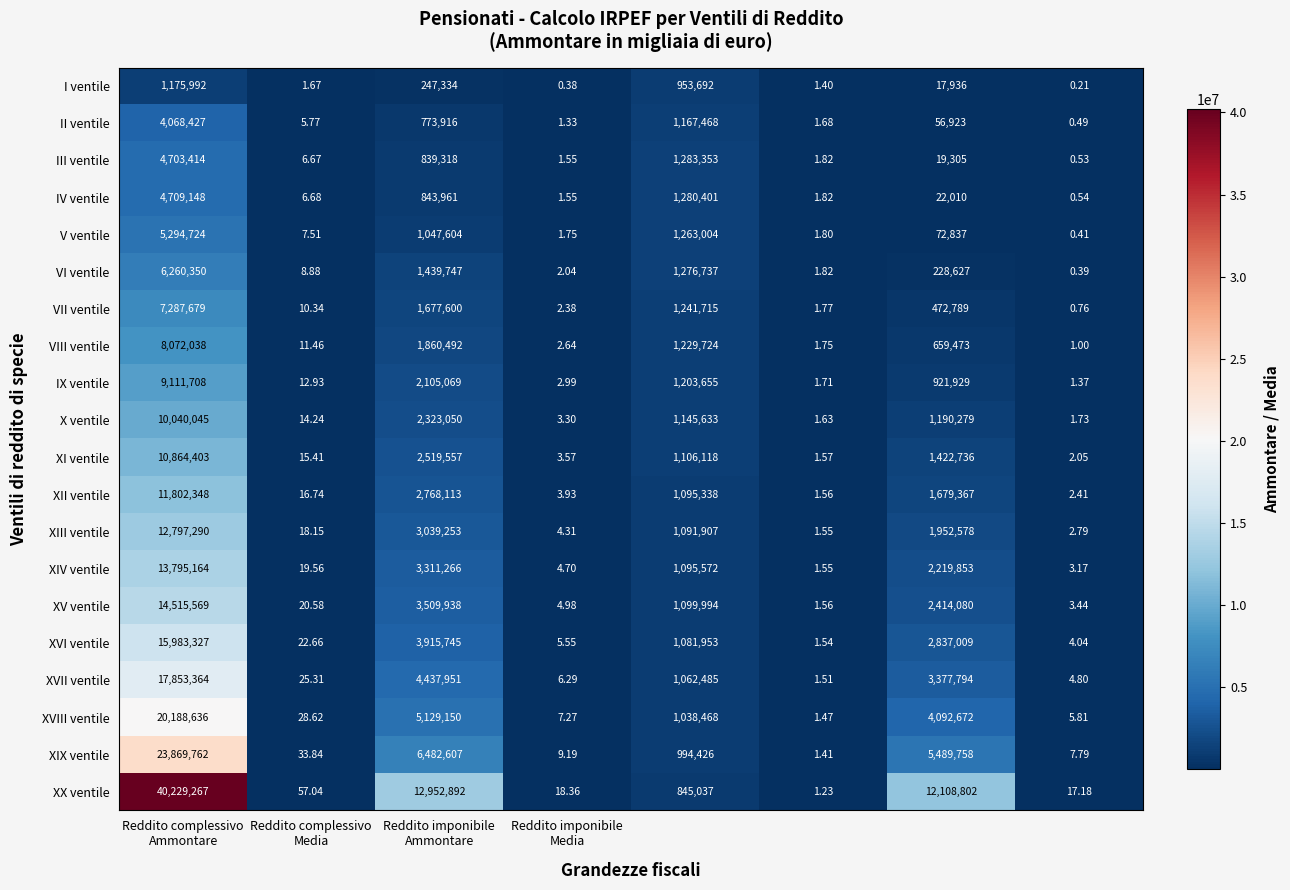

Rank the series by their maximum value, from lowest to highest.

I ventile, II ventile, III ventile, IV ventile, V ventile, VI ventile, VII ventile, VIII ventile, IX ventile, X ventile, XI ventile, XII ventile, XIII ventile, XIV ventile, XV ventile, XVI ventile, XVII ventile, XVIII ventile, XIX ventile, XX ventile